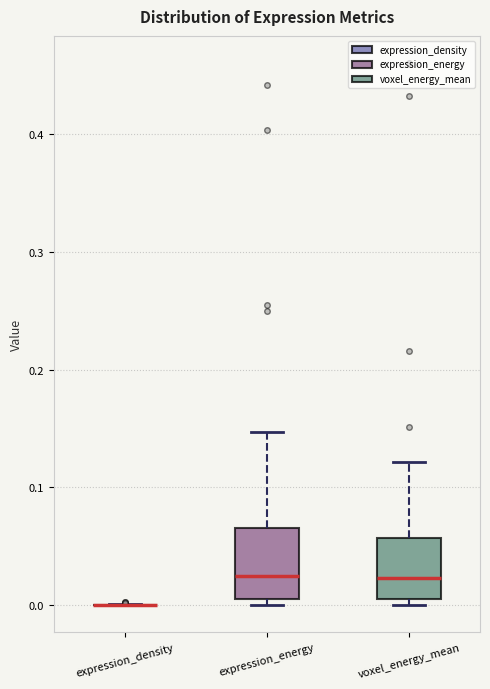

Reading left to right, read every box against the y-axis: the position of its median line, the range the box covers, and the ends of its whiskers. The values are not printed on the chart, so give them approximately, as read against the axis.

expression_density: box collapsed to a line at 0.00, whiskers 0.00 to 0.00
expression_energy: median 0.02, box 0.01 to 0.07, whiskers 0.00 to 0.15
voxel_energy_mean: median 0.02, box 0.01 to 0.06, whiskers 0.00 to 0.12